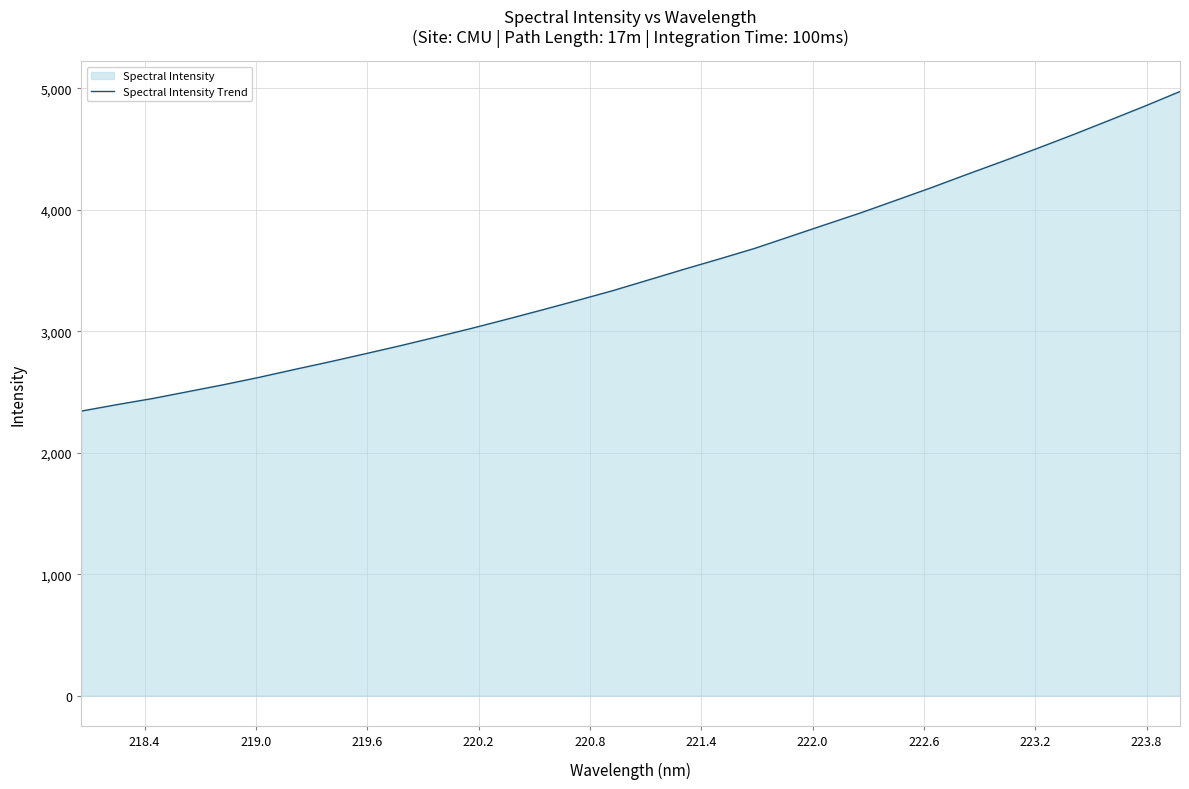

True or false: the data has more than 2 interior local peaks.

False